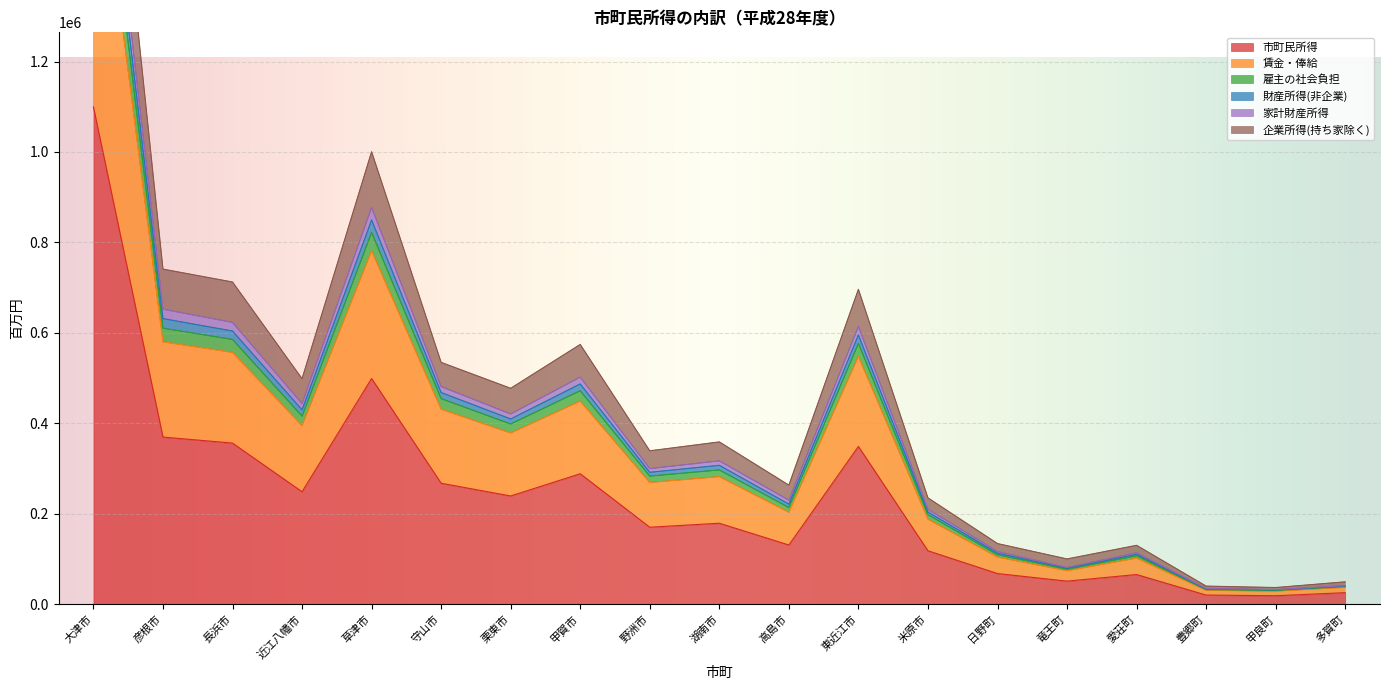

Where is 市町民所得 nearest to the value 559029?

草津市